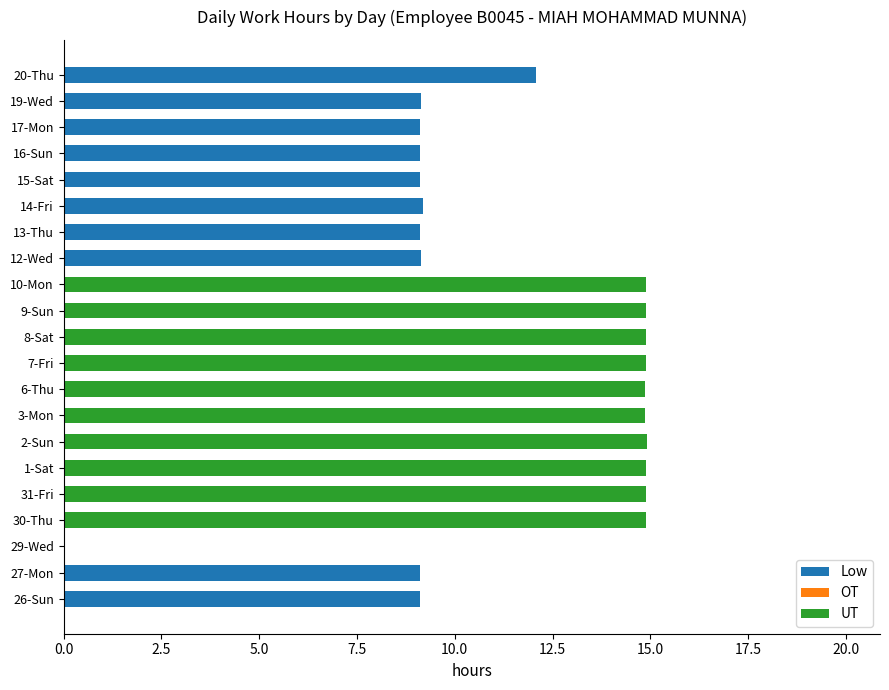

What is the maximum value for Low?

12.1